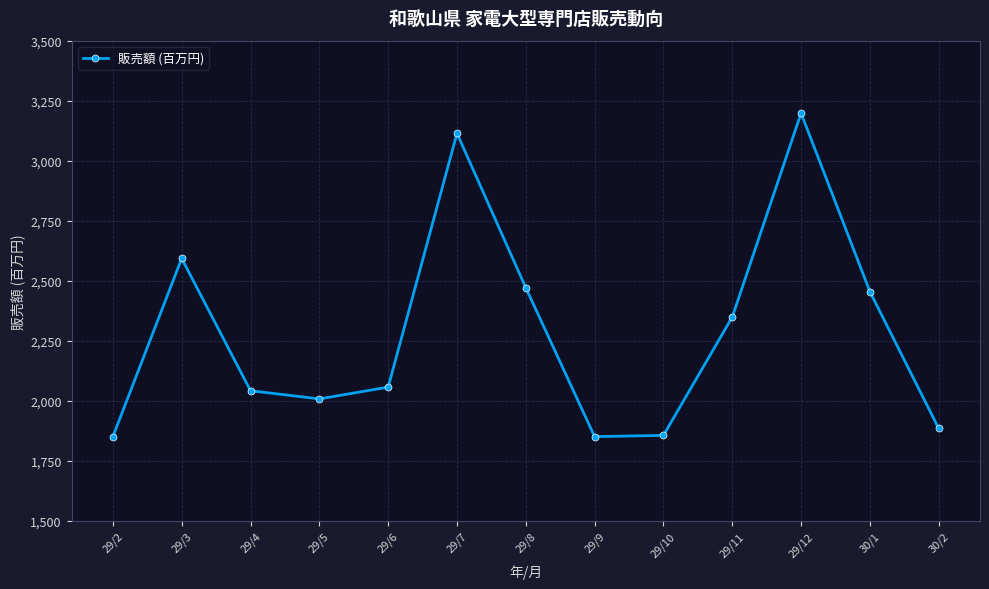

What position from the right is 29/5?

10